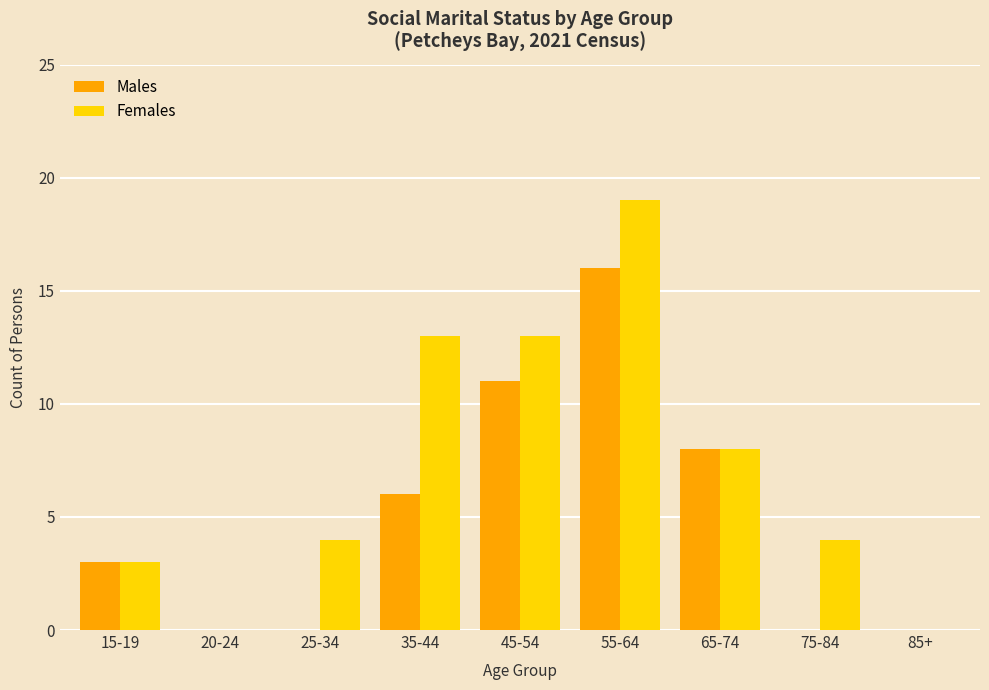

What is the sum of all Females values?

64